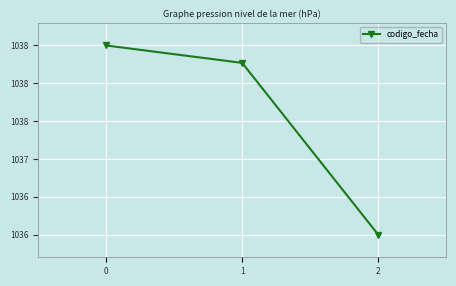

What is the difference between the values at 0 and 1?

0.2